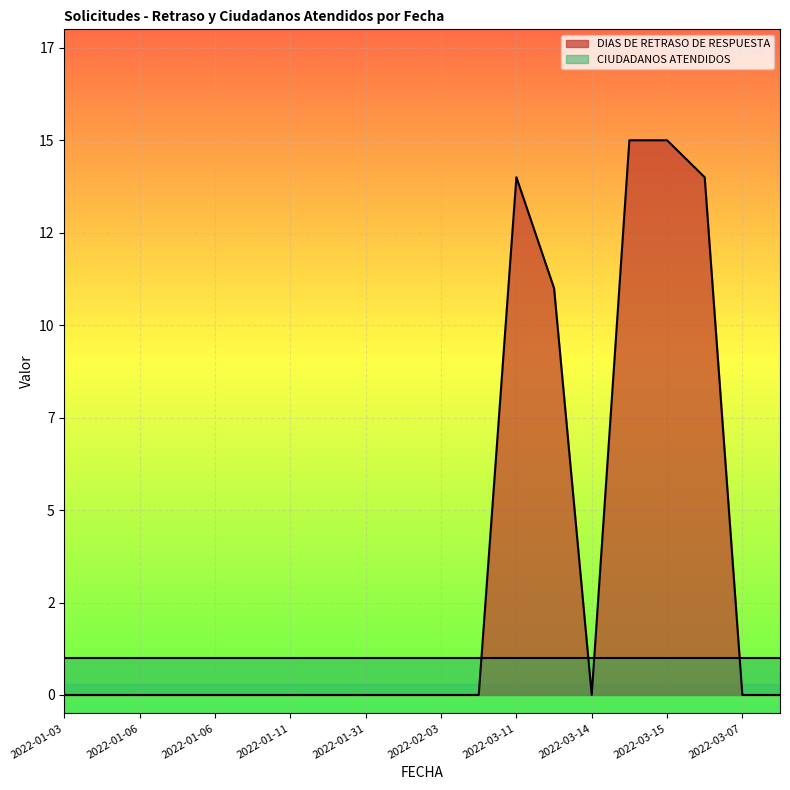

How many values are between 0 and 11?

16